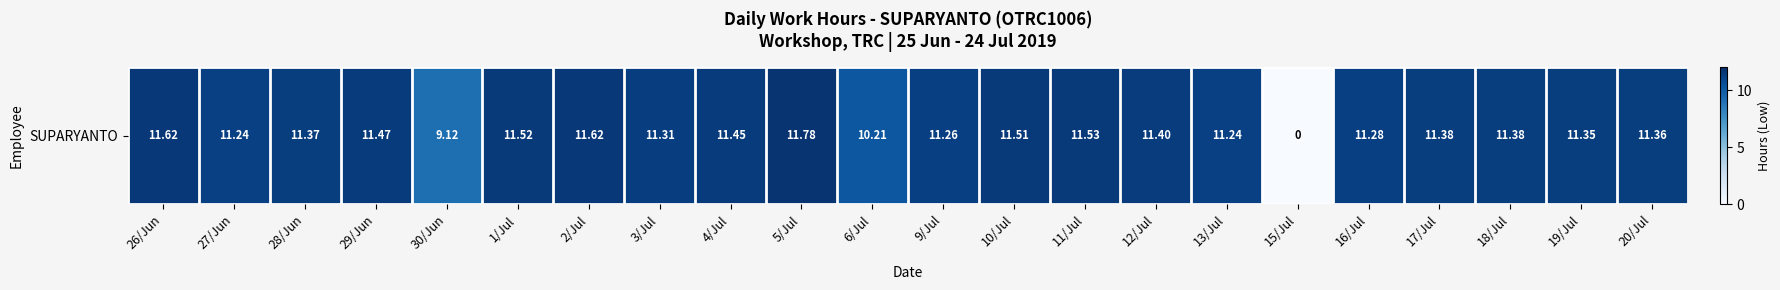

Reading right to left, what are all the values shown in this chart?

20/Jul=11.4	19/Jul=11.3	18/Jul=11.4	17/Jul=11.4	16/Jul=11.3	15/Jul=0.0	13/Jul=11.2	12/Jul=11.4	11/Jul=11.5	10/Jul=11.5	9/Jul=11.3	6/Jul=10.2	5/Jul=11.8	4/Jul=11.4	3/Jul=11.3	2/Jul=11.6	1/Jul=11.5	30/Jun=9.1	29/Jun=11.5	28/Jun=11.4	27/Jun=11.2	26/Jun=11.6